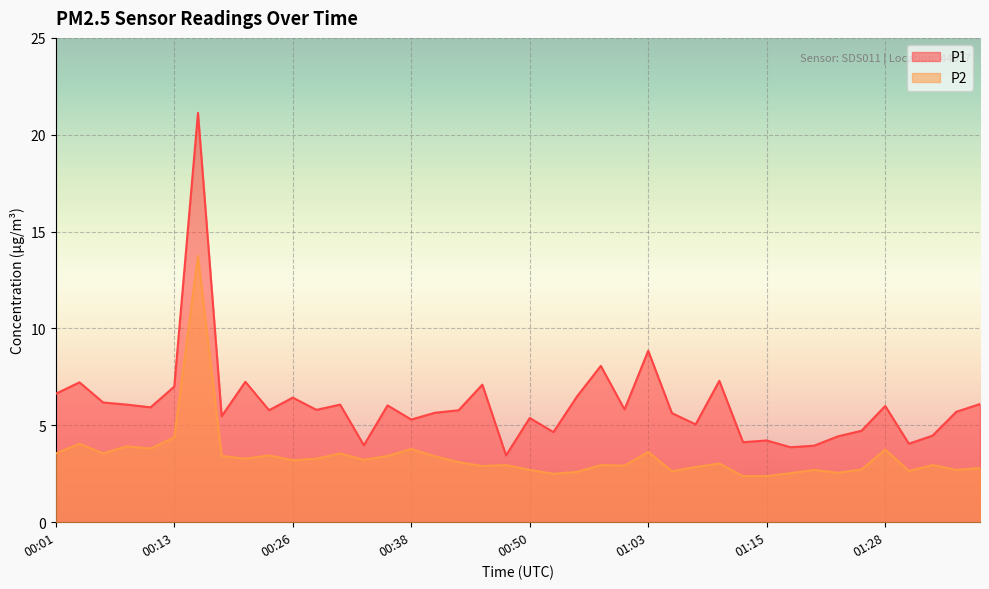

True or false: P2 and P1 intersect in this chart.

False